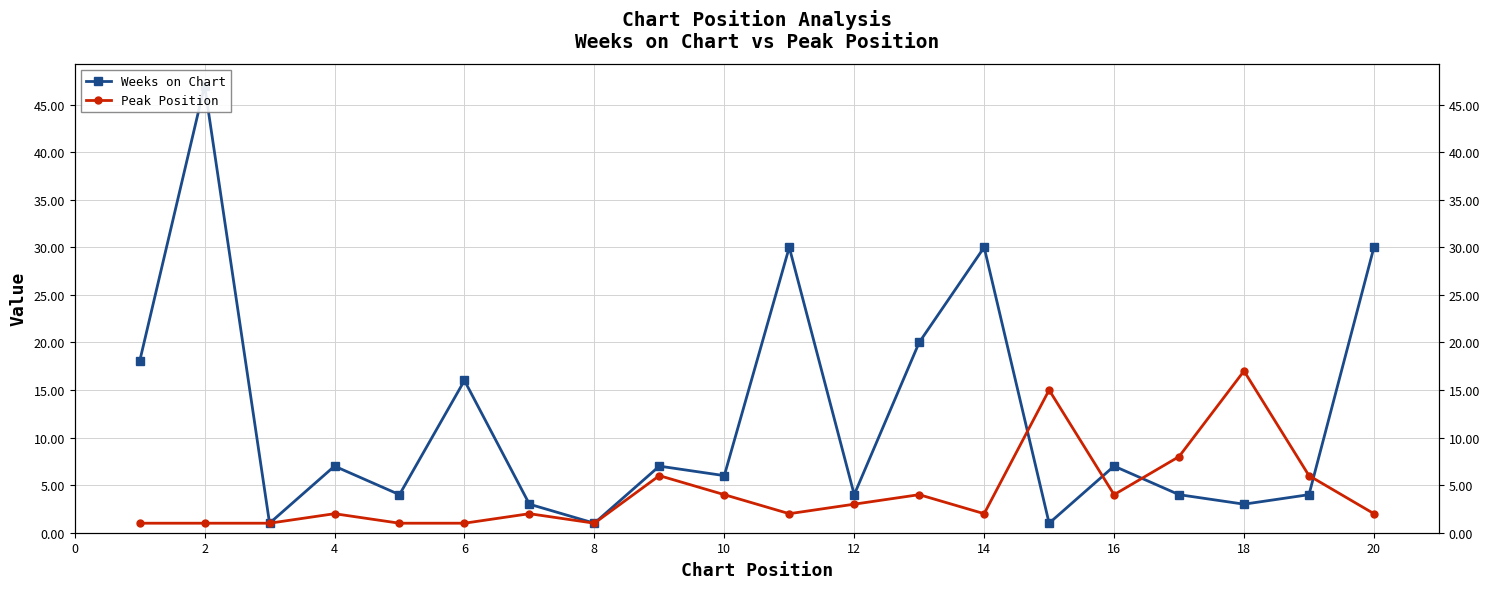

The Weeks on Chart series shows 11 at 4. True or false?

False